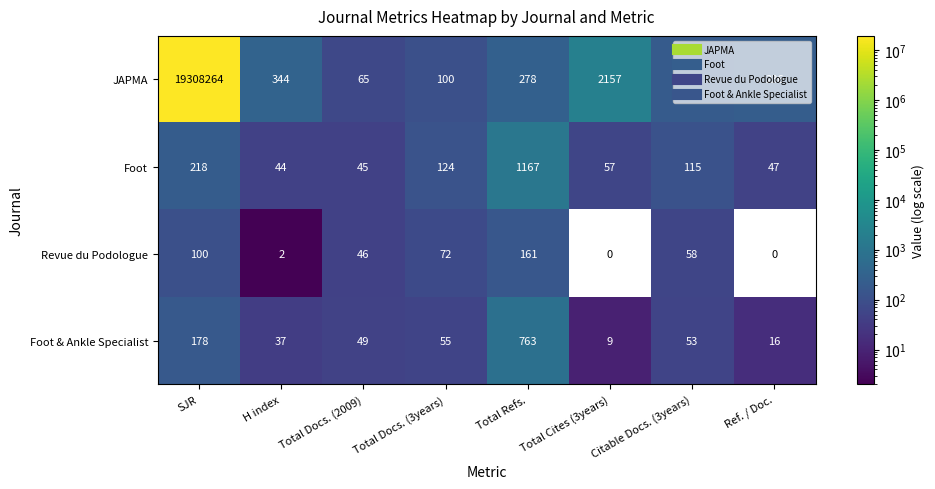

How many data points does each series have?

8